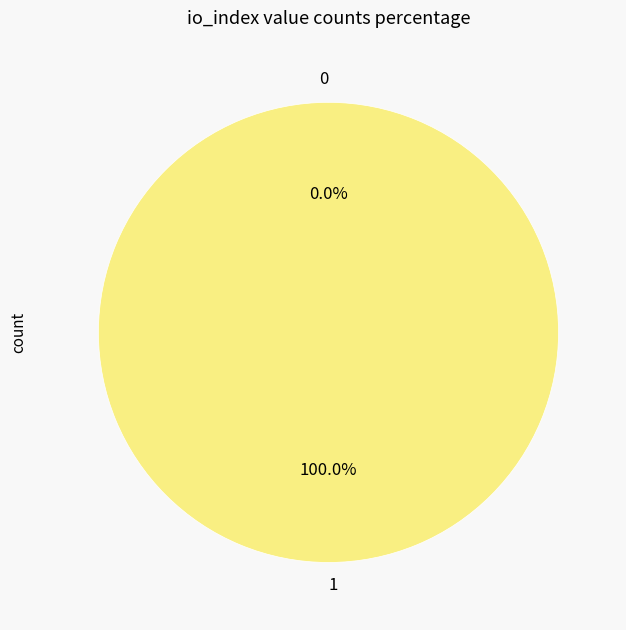

To the nearest percent, what is the combined percentage of 0 and 1?

100%